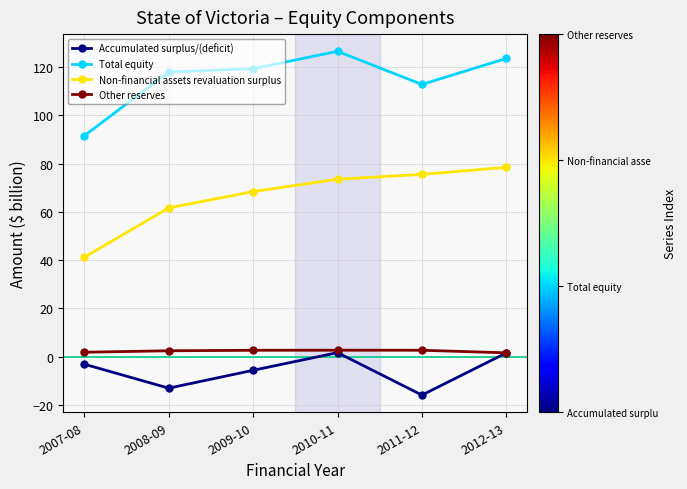

Rank the categories by Non-financial assets revaluation surplus value from highest to lowest.

2012-13, 2011-12, 2010-11, 2009-10, 2008-09, 2007-08